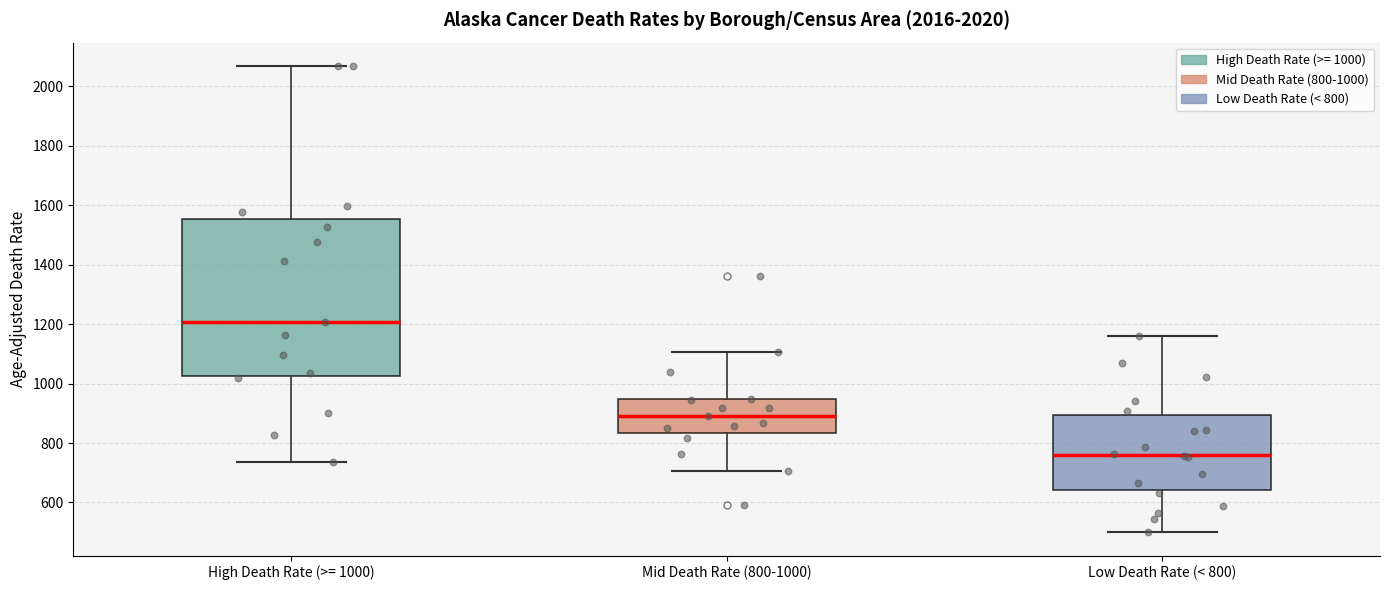

Reading left to right, read every box against the y-axis: the position of its median line, the range the box covers, and the ends of its whiskers. The values are not printed on the chart, so give them approximately, as read against the axis.

High Death Rate (>= 1000): median 1200, box 1020 to 1560, whiskers 740 to 2060
Mid Death Rate (800-1000): median 900, box 840 to 940, whiskers 700 to 1100
Low Death Rate (< 800): median 760, box 640 to 900, whiskers 500 to 1160